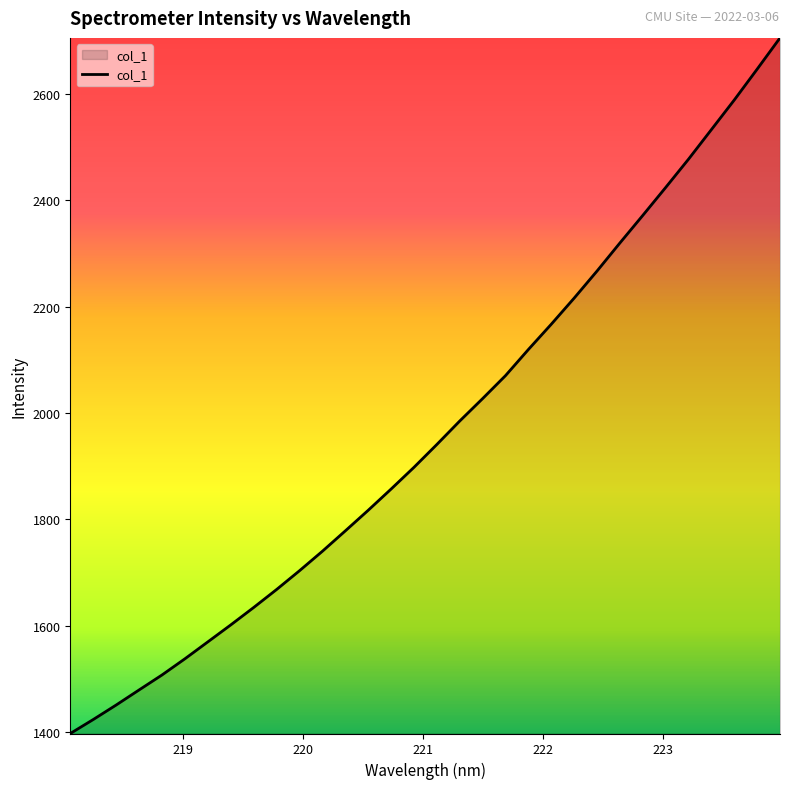

What is the difference between the maximum and minimum values?

1309.1